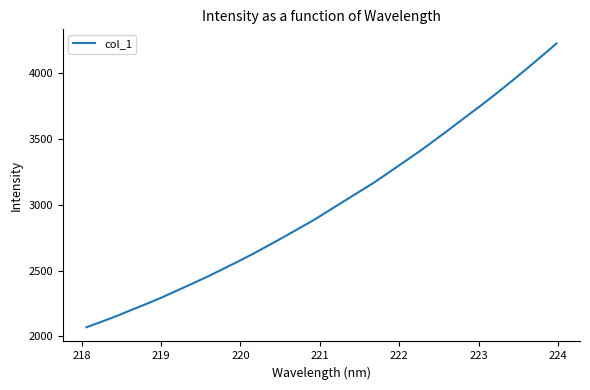

What is the greatest value displayed?

4223.6